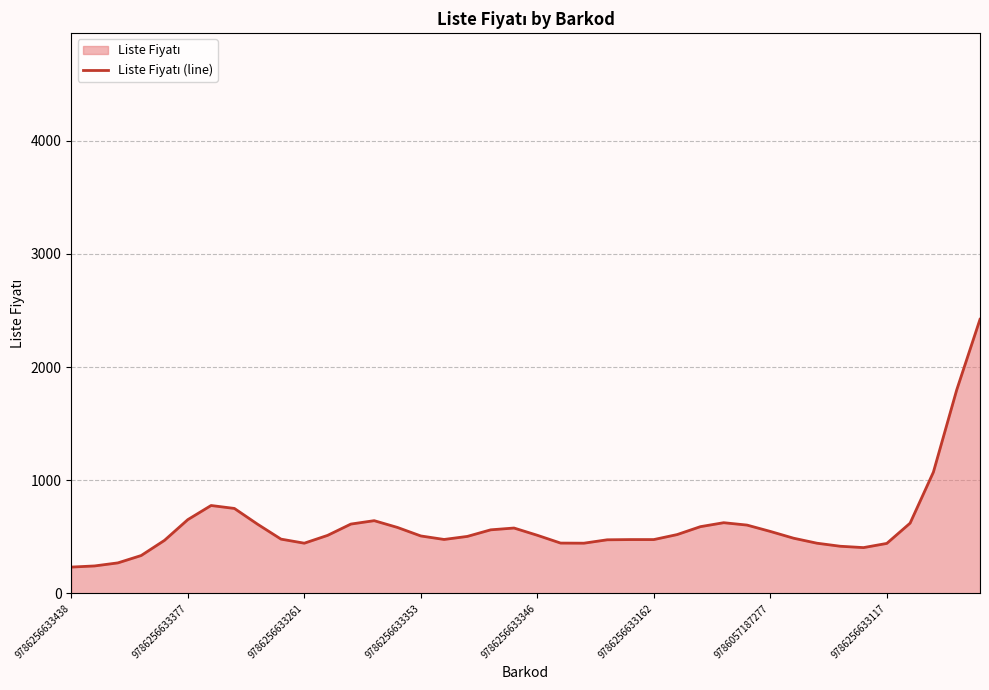

Between 21 and 37, which is larger?

37